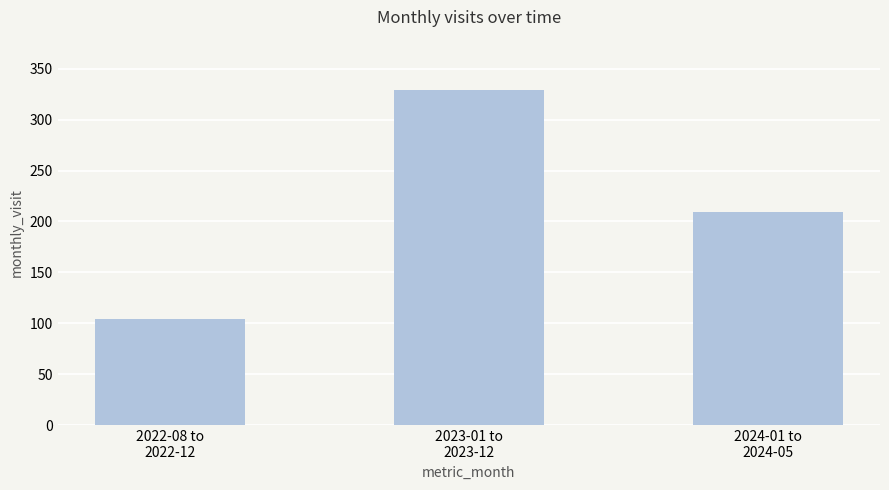

What is the ratio of the value at 2023-01 to
2023-12 to the value at 2022-08 to
2022-12?

3.2